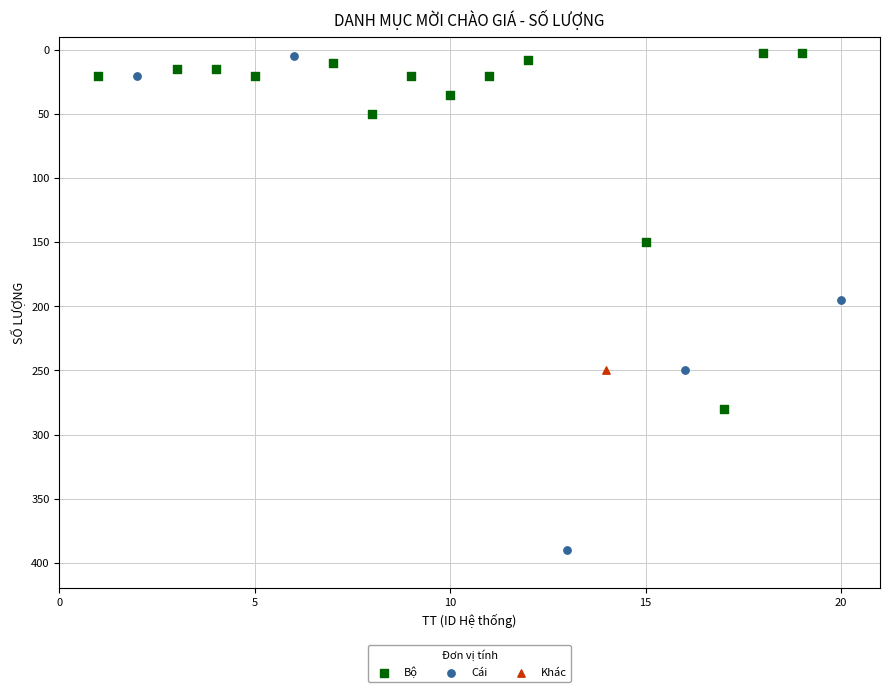

What are all the series names shown in the legend?

Bộ, Cái, Khác